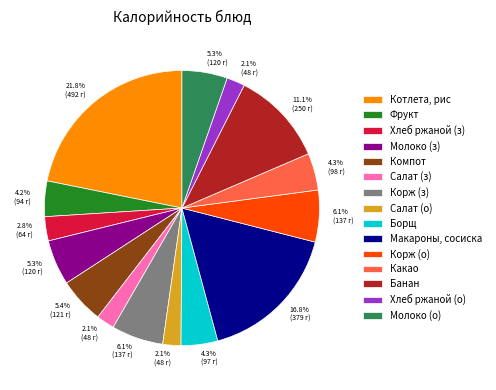

Is there a majority slice in this chart?

No